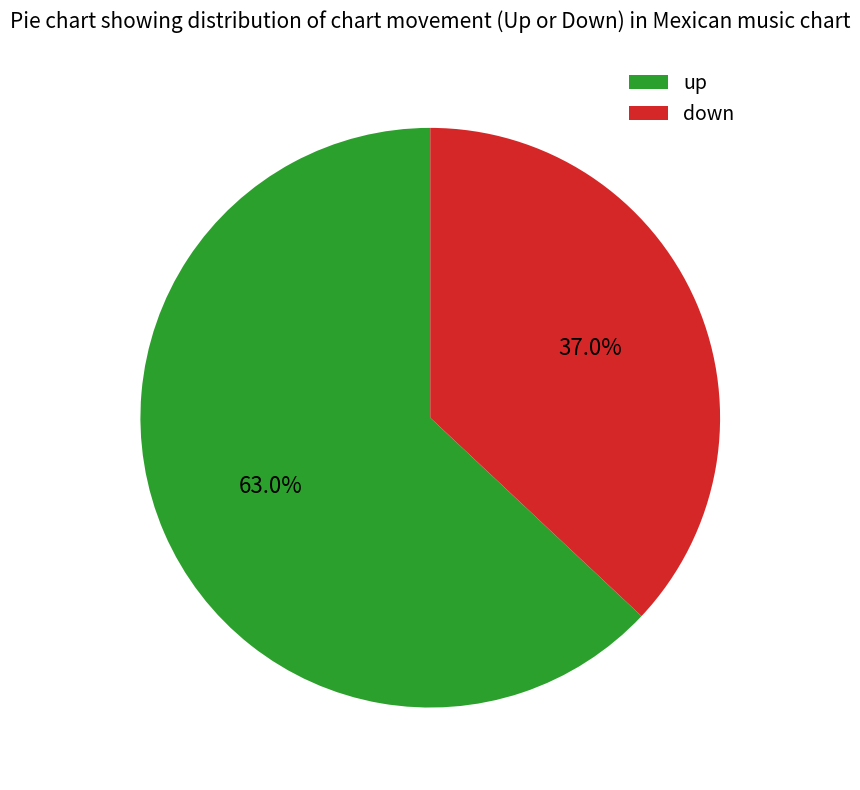

Which category has the biggest portion of the pie?

up